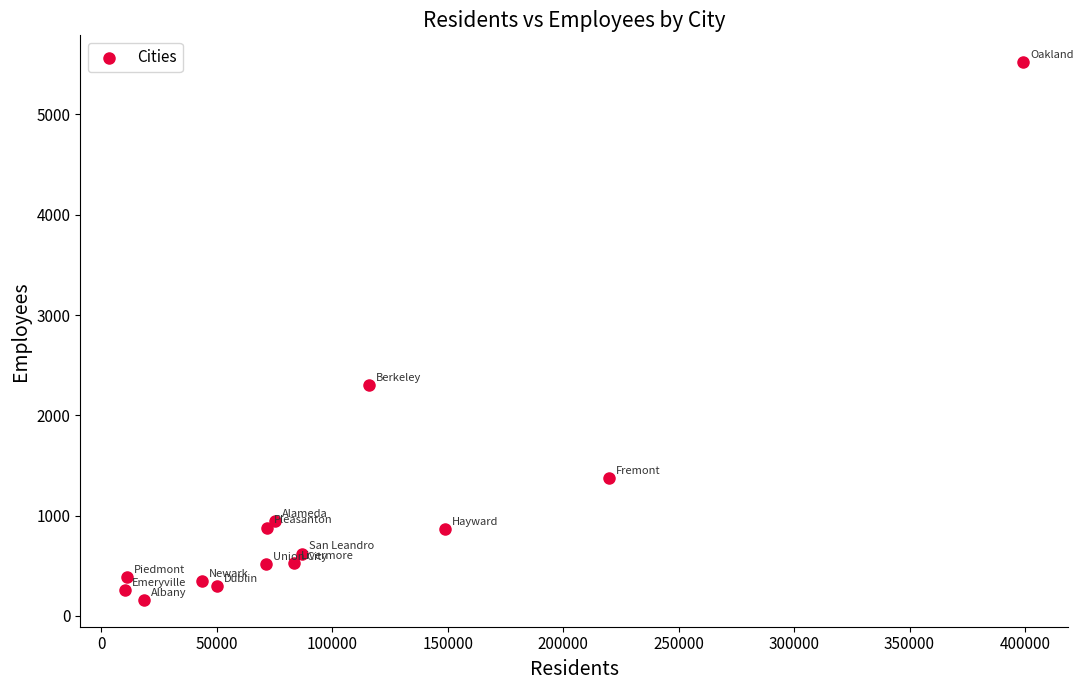

What Y value in the scatter plot is closest to 2841?

2300